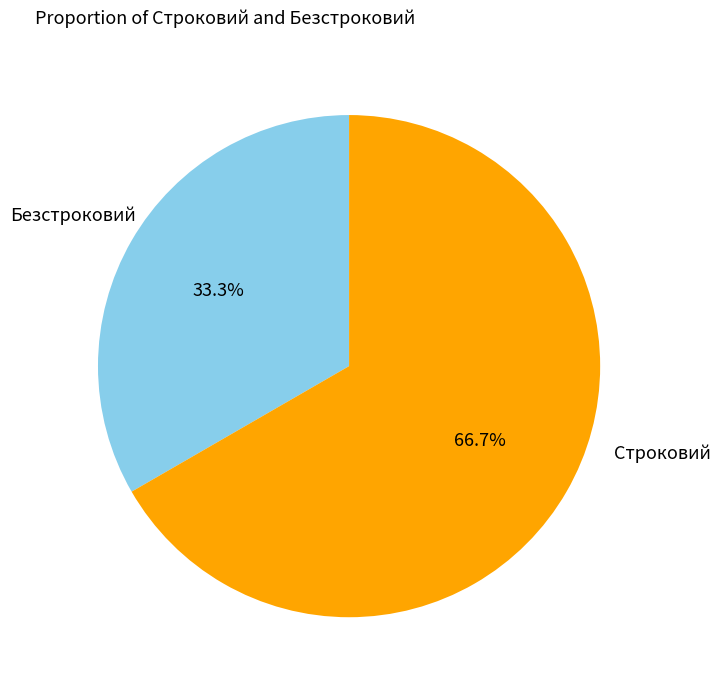

True or false: Строковий accounts for 33% of the total.

True